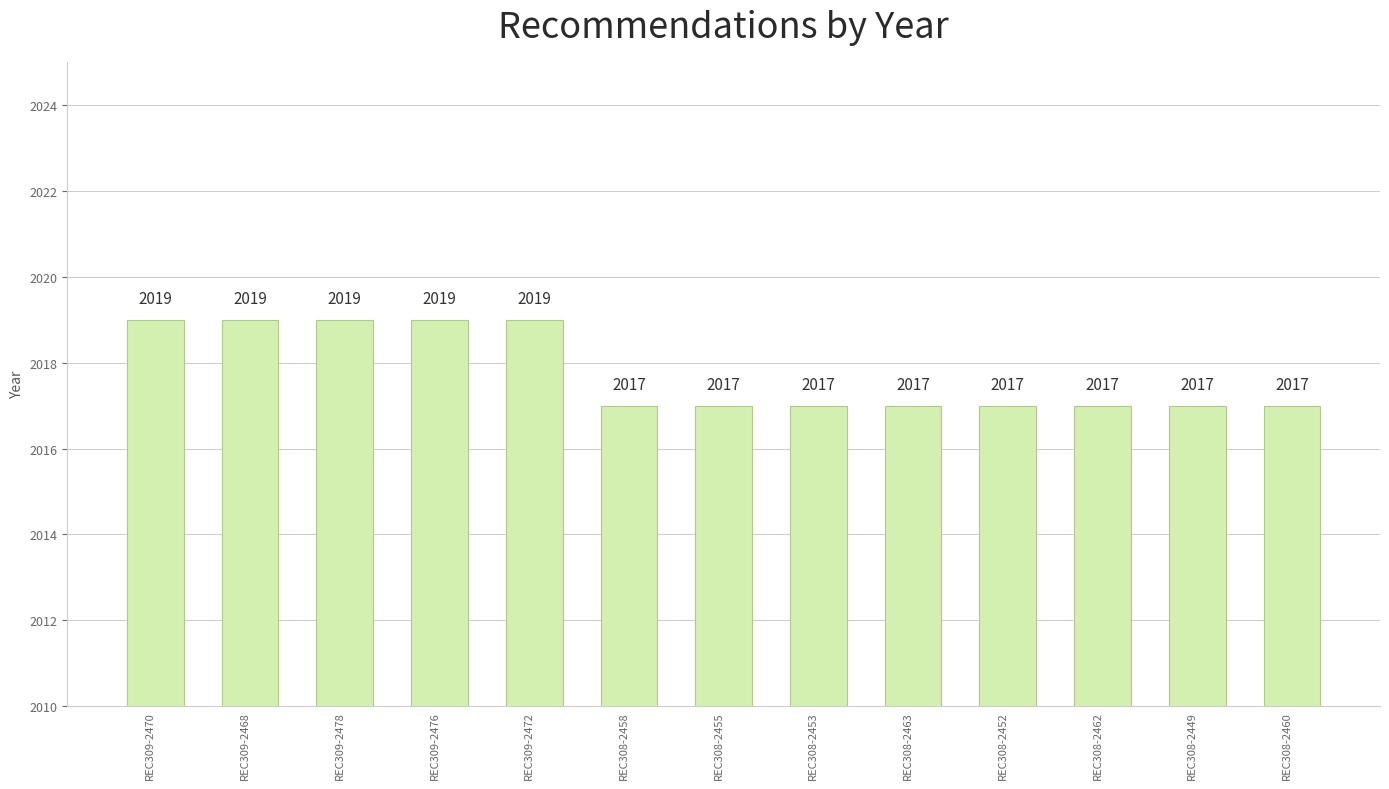

How many values are between 2017 and 2019?

13